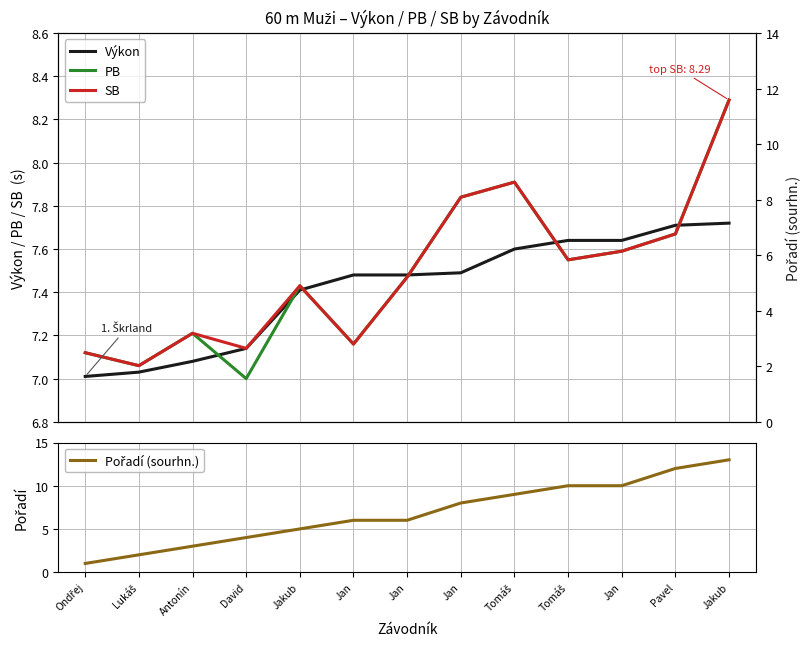

Rank the categories by PB value from highest to lowest.

Jakub, Tomáš, Jan, Pavel, Jan, Tomáš, Jan, Jakub, Antonín, Jan, Ondřej, Lukáš, David